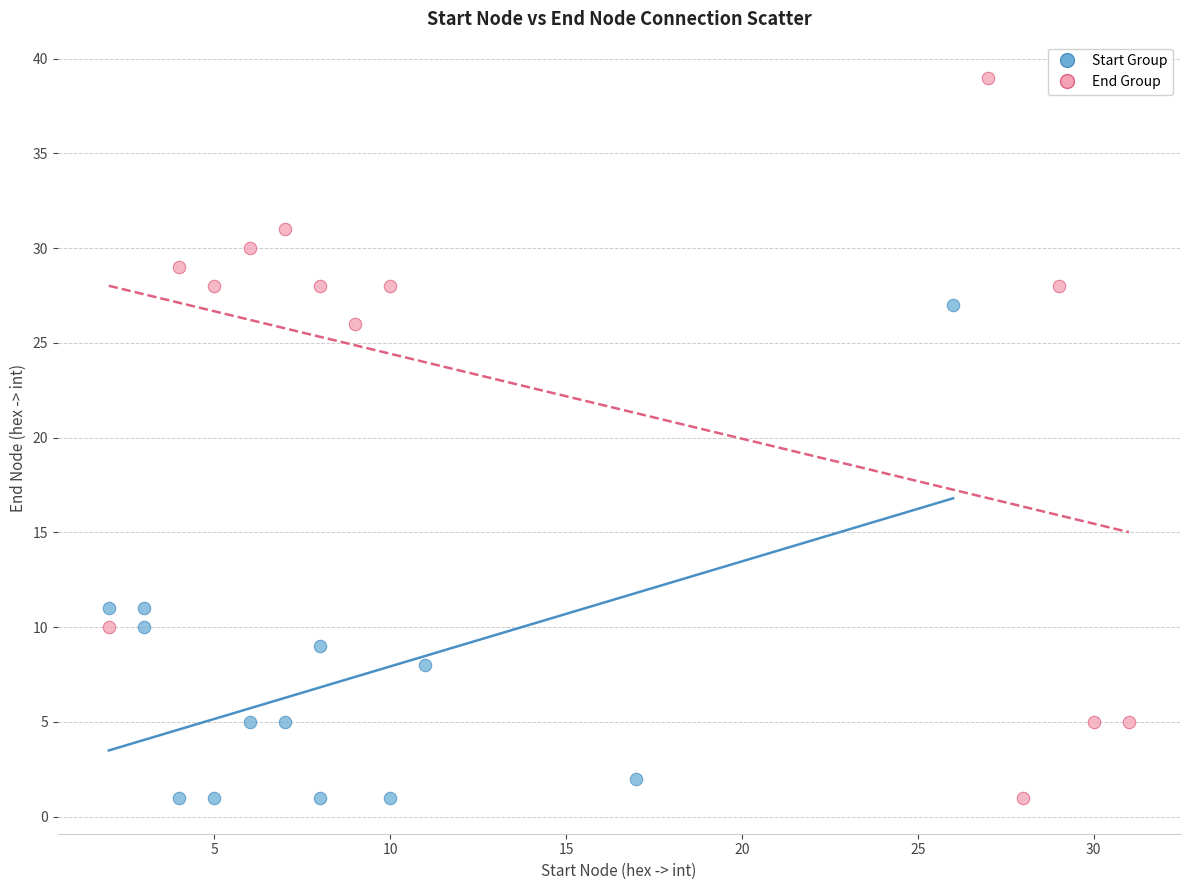

Which series has the widest spread of Y values?

End Group